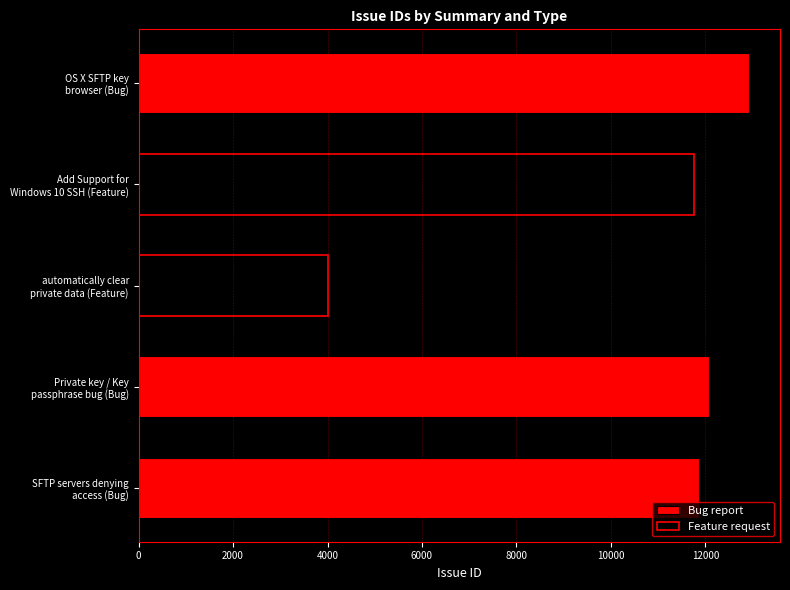

What is the minimum value for Bug report?

11874